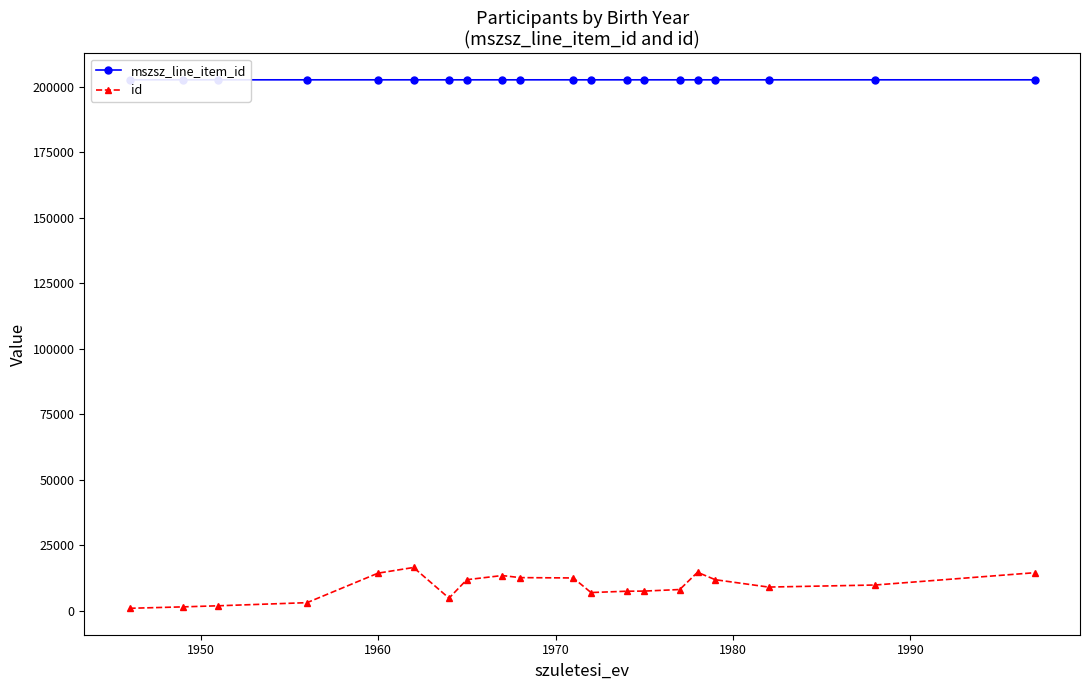

What is the greatest value displayed?

202639.0